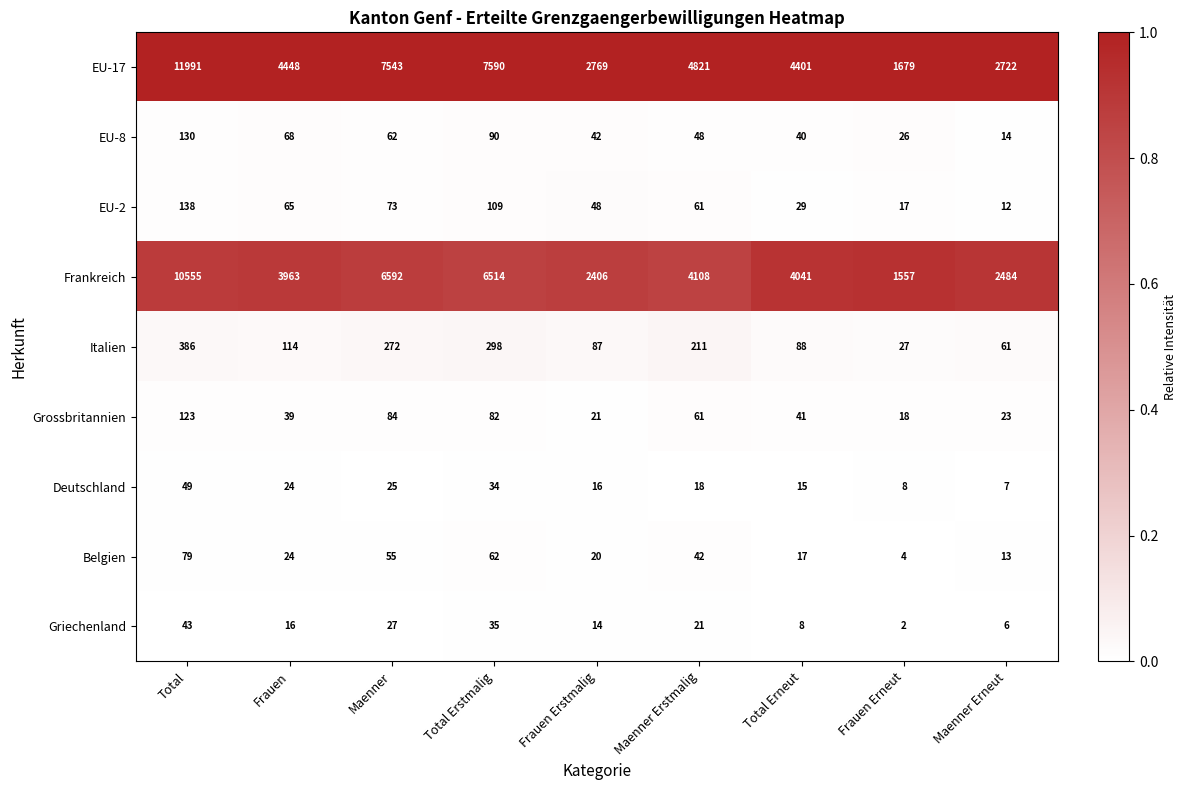

What is the difference between the highest and lowest values at Frauen?

4432